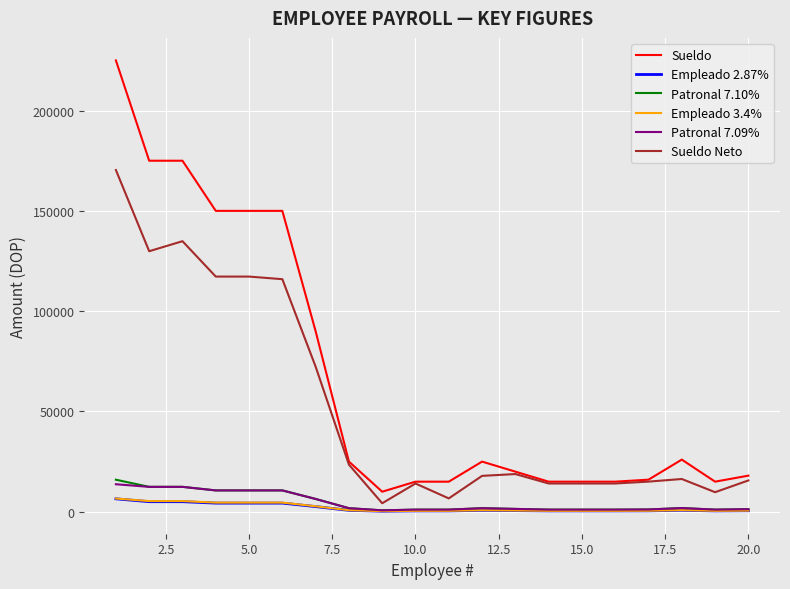

True or false: Sueldo and Empleado 2.87% intersect in this chart.

False